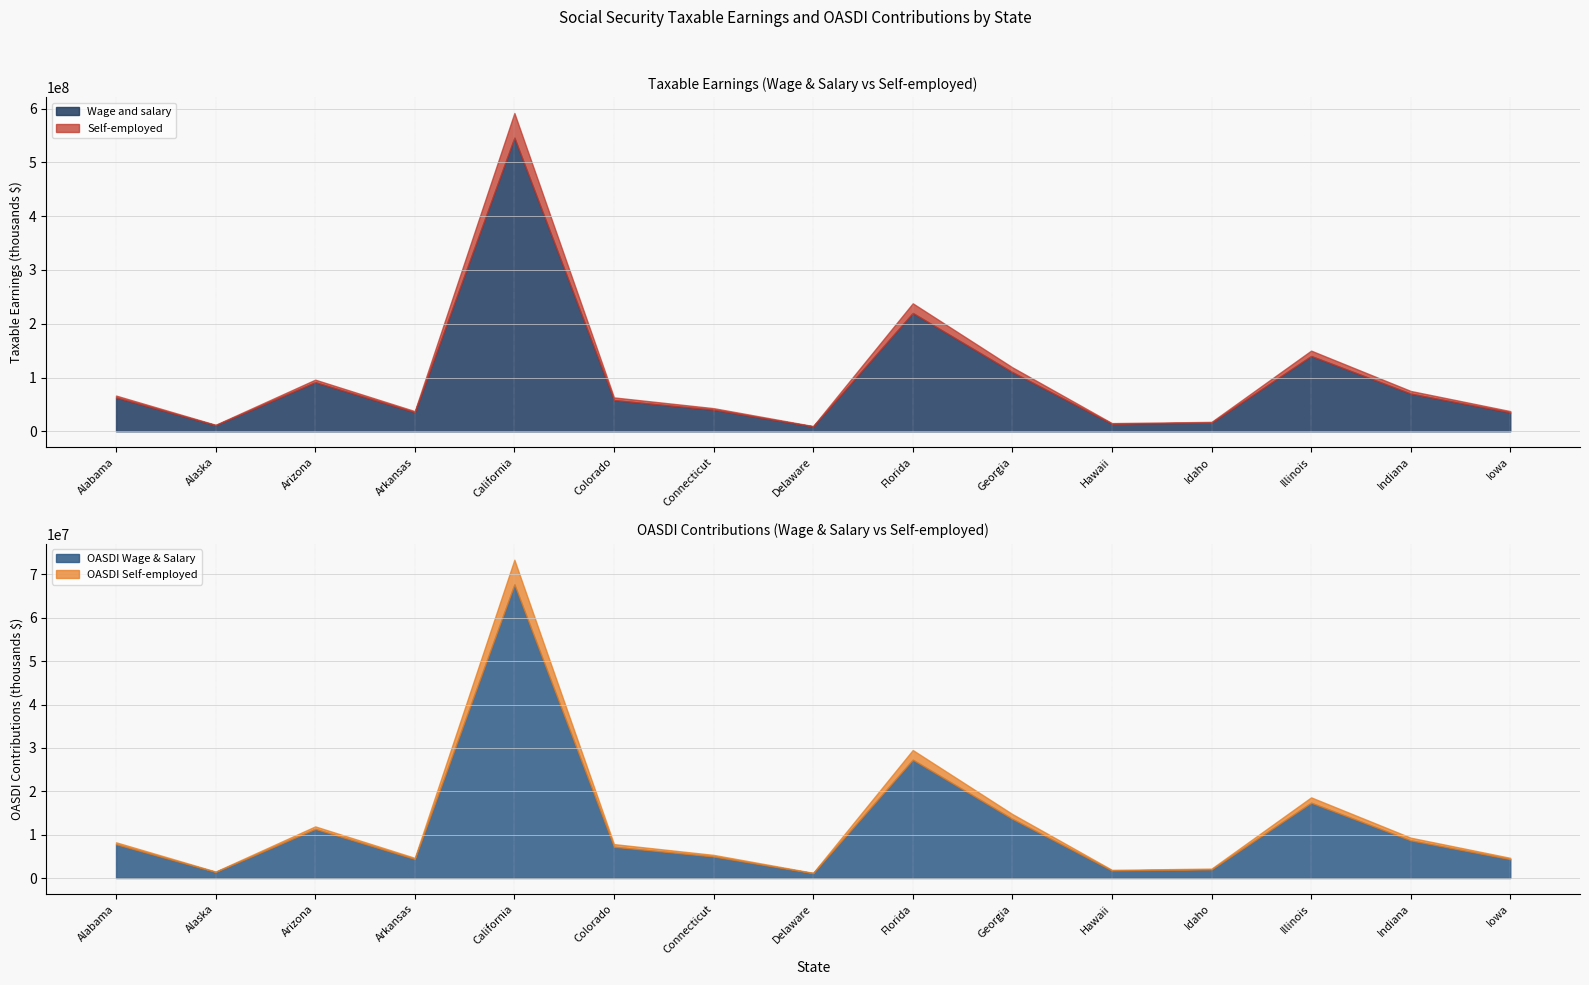

At which label is OASDI Self-employed closest to 2889216?

Florida